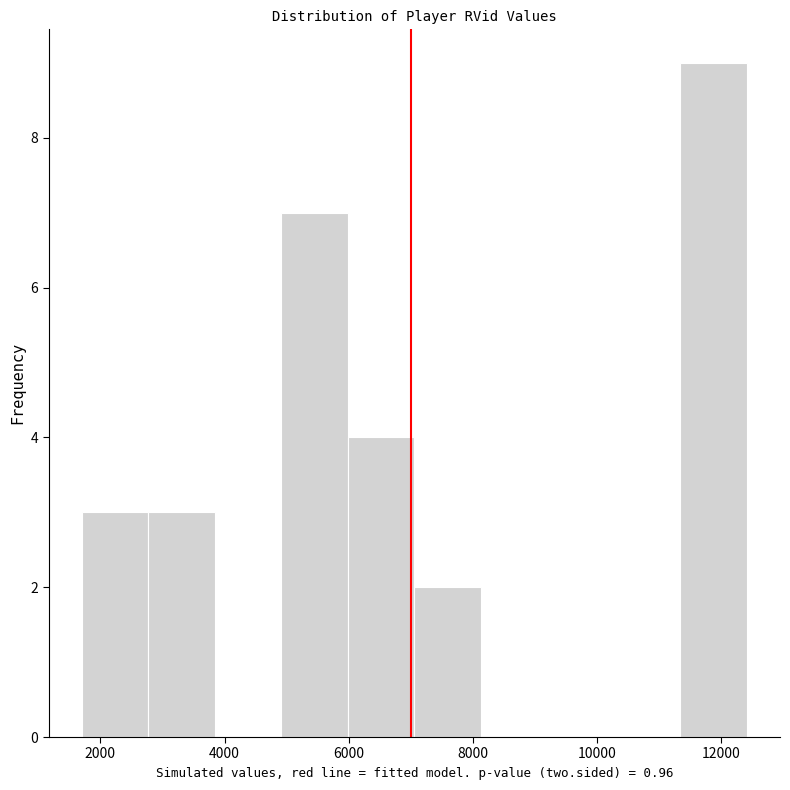

Over which range of the x-axis is the bar tallest?

11400 to 12400